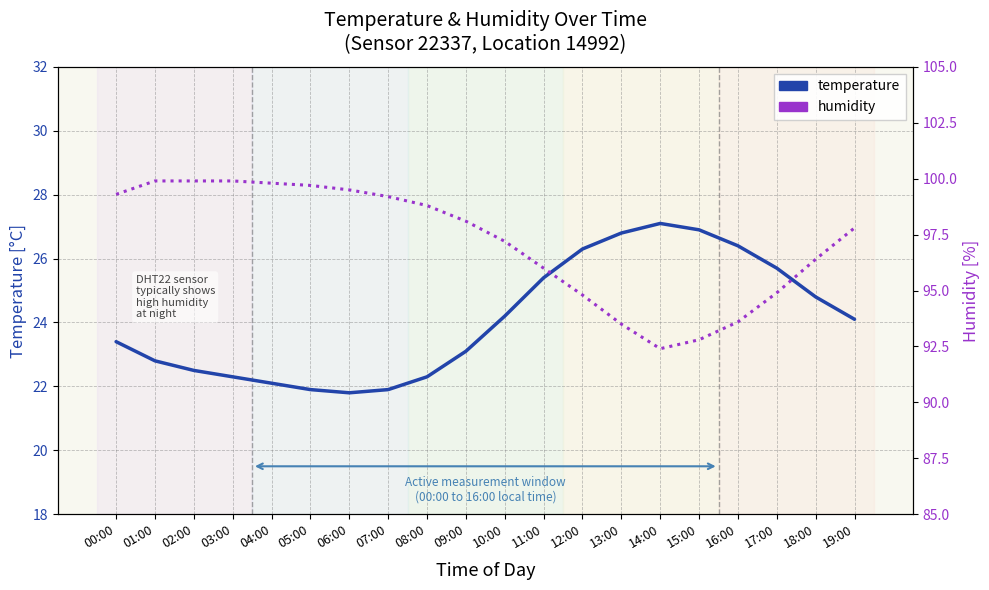

Rank the series by their maximum value, from lowest to highest.

temperature, humidity